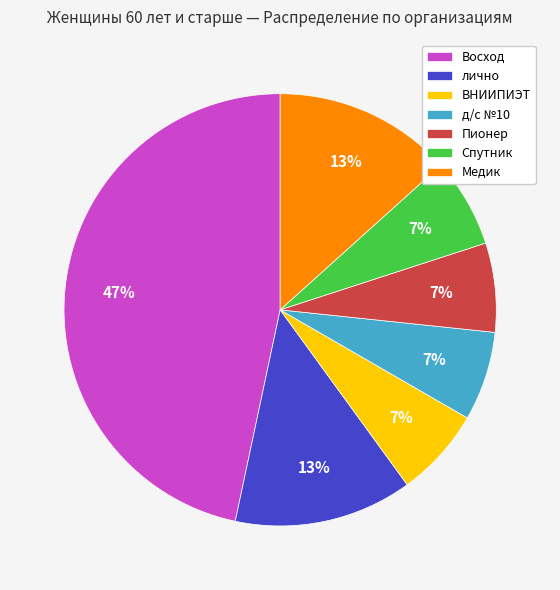

Do Медик and лично together represent more than half of the pie?

No